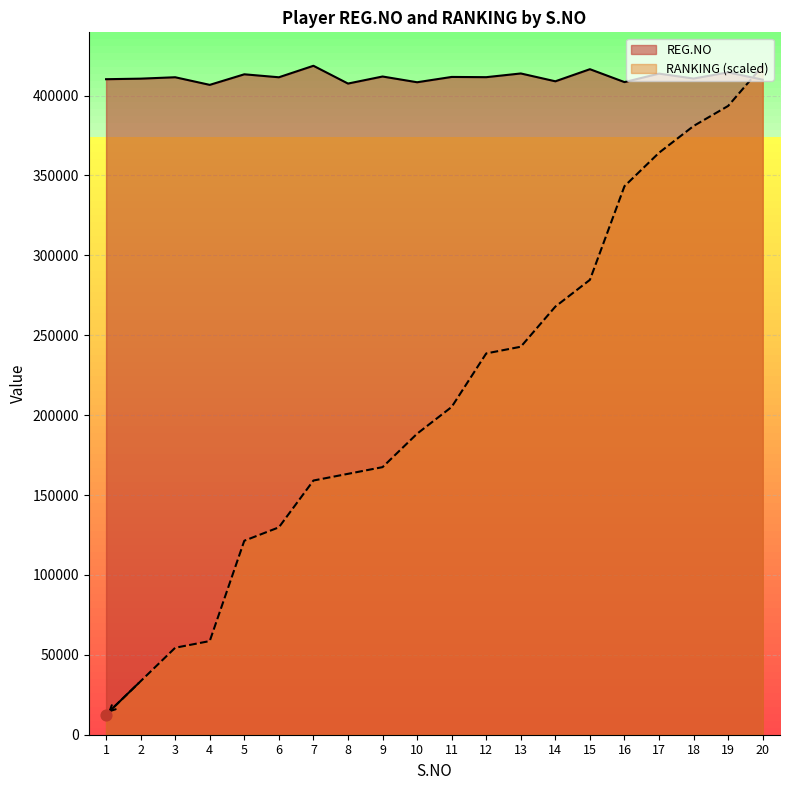

Which series has the widest spread of Y values?

RANKING